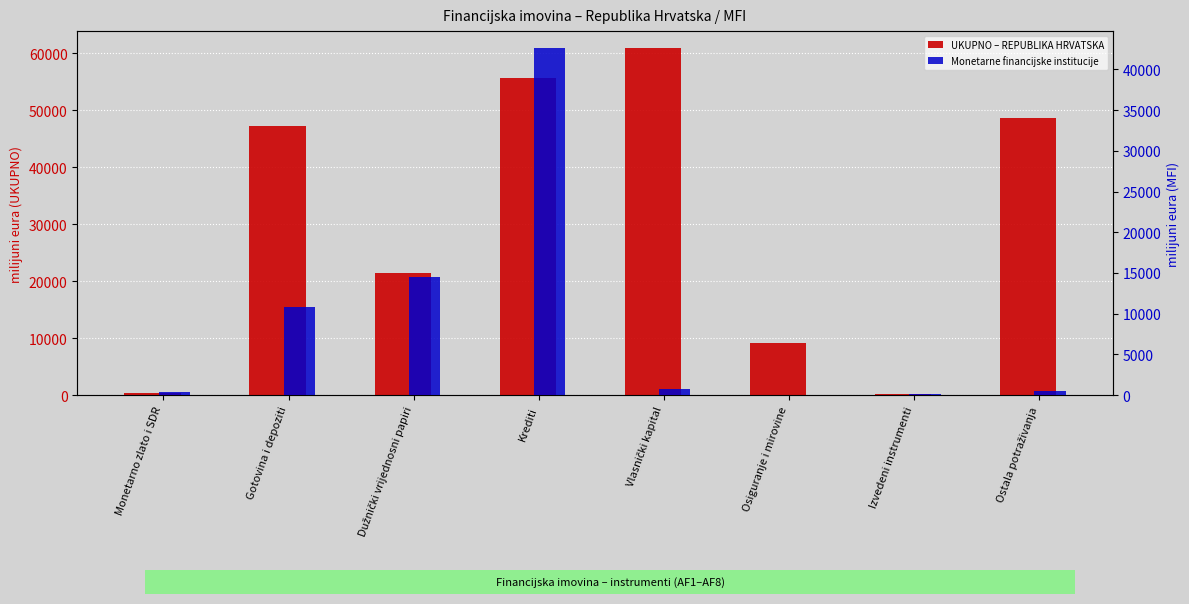

Is the value of UKUPNO – REPUBLIKA HRVATSKA at Izvedeni instrumenti greater than the value of Monetarne financijske institucije at Vlasnički kapital?

No